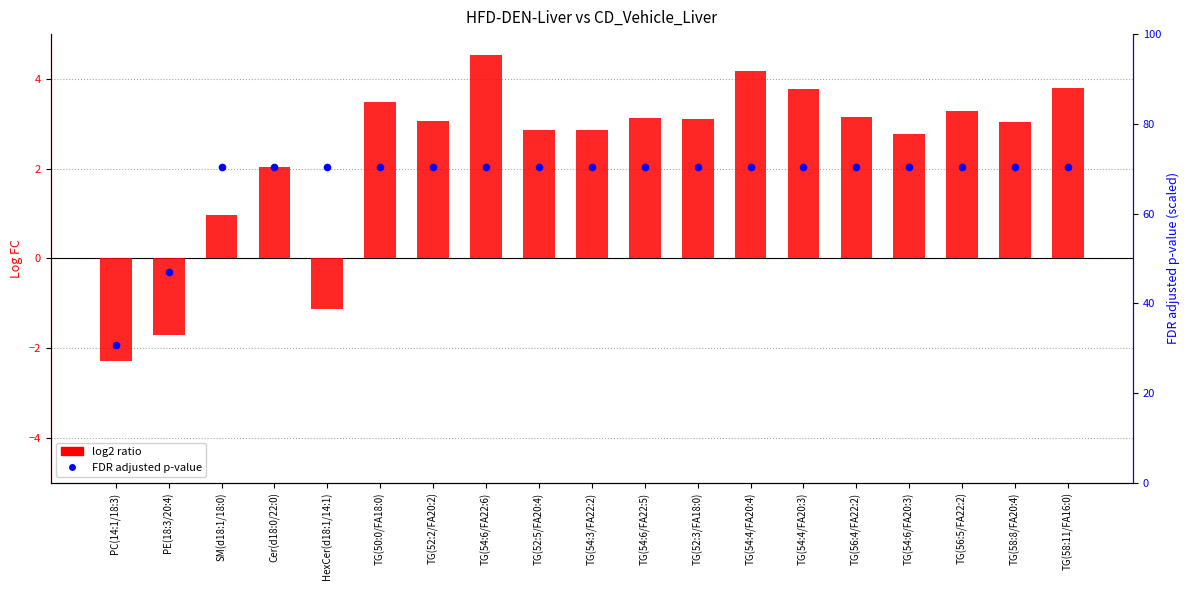

At which category is the sum across all series the highest?

TG(54:6/FA22:6)